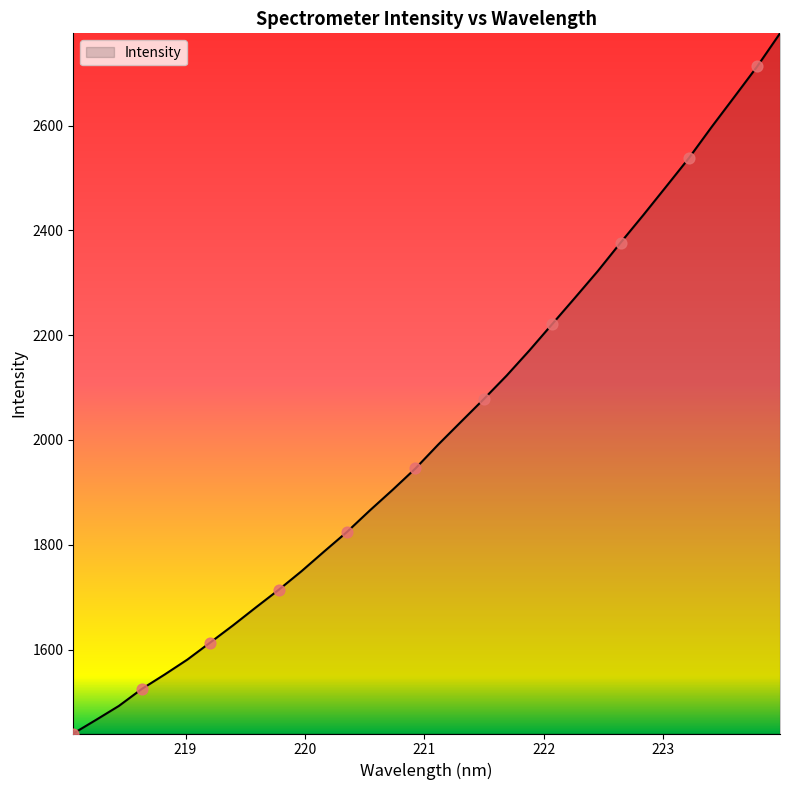

What is the difference between the maximum and minimum values?

1336.4